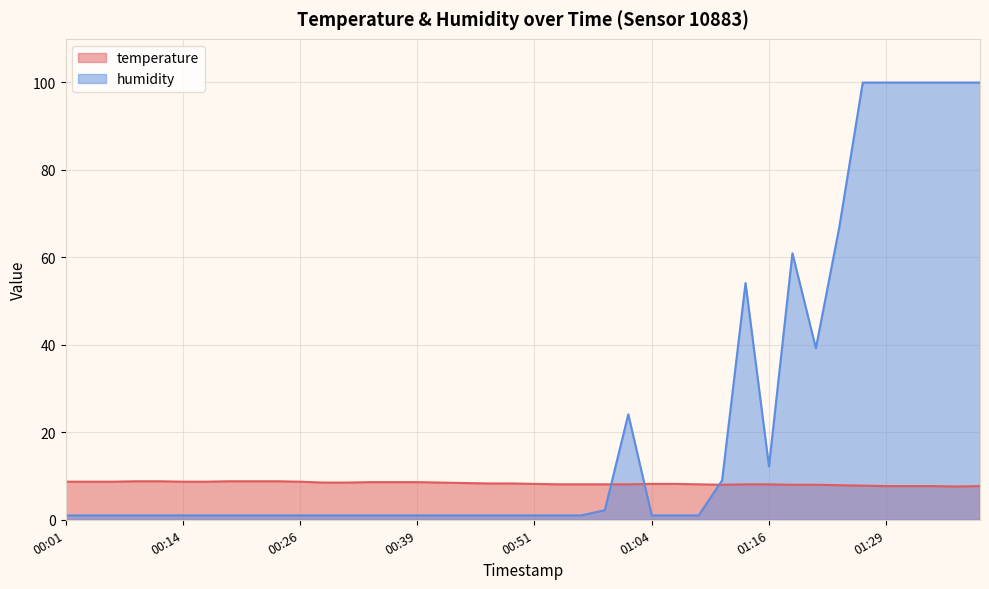

What position from the right is 00:31?

28